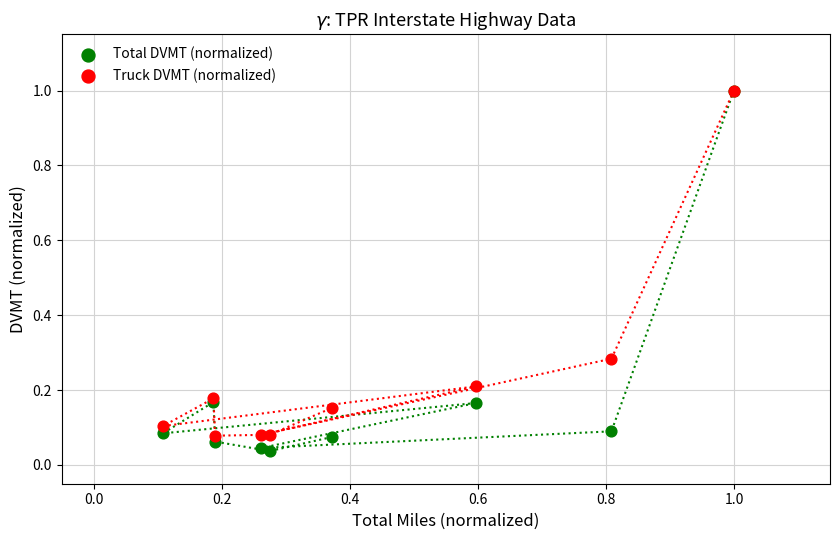

What are all the series names shown in the legend?

Total DVMT (normalized), Truck DVMT (normalized)